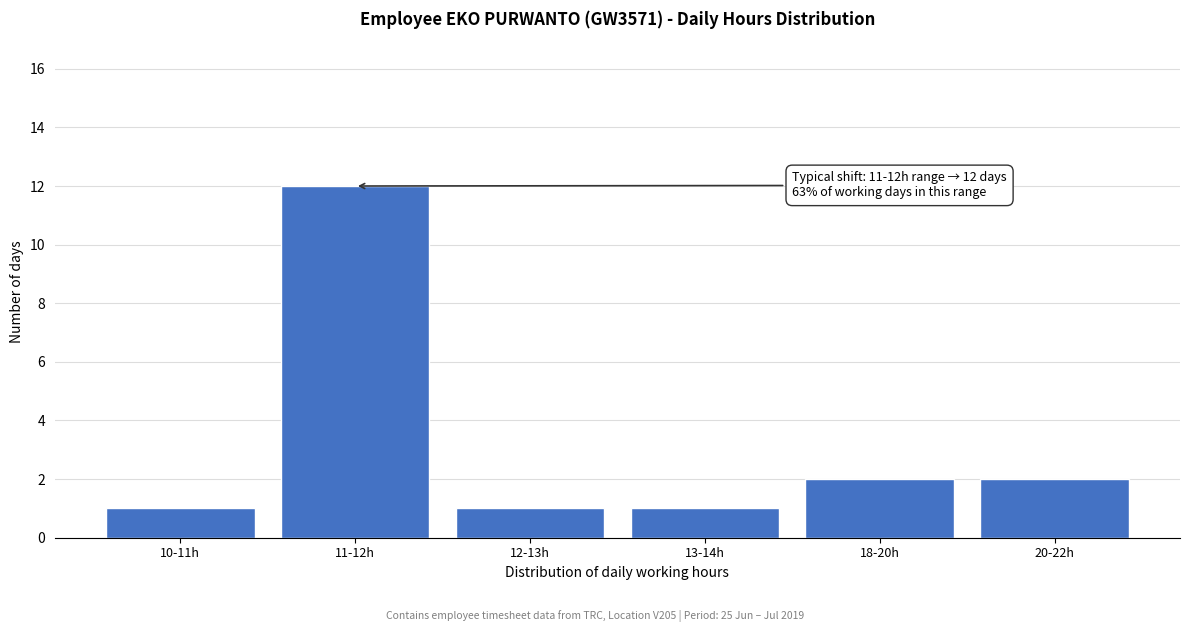

Reading right to left, list all the values displayed in this chart.

2	2	1	1	12	1